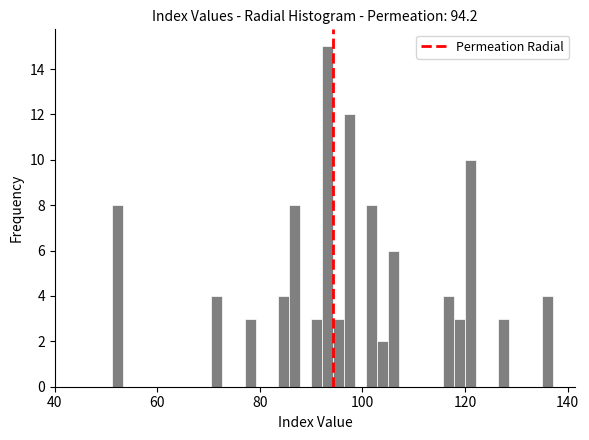

Read against the x-axis, roughly where is the centre of the tallest bar?

94